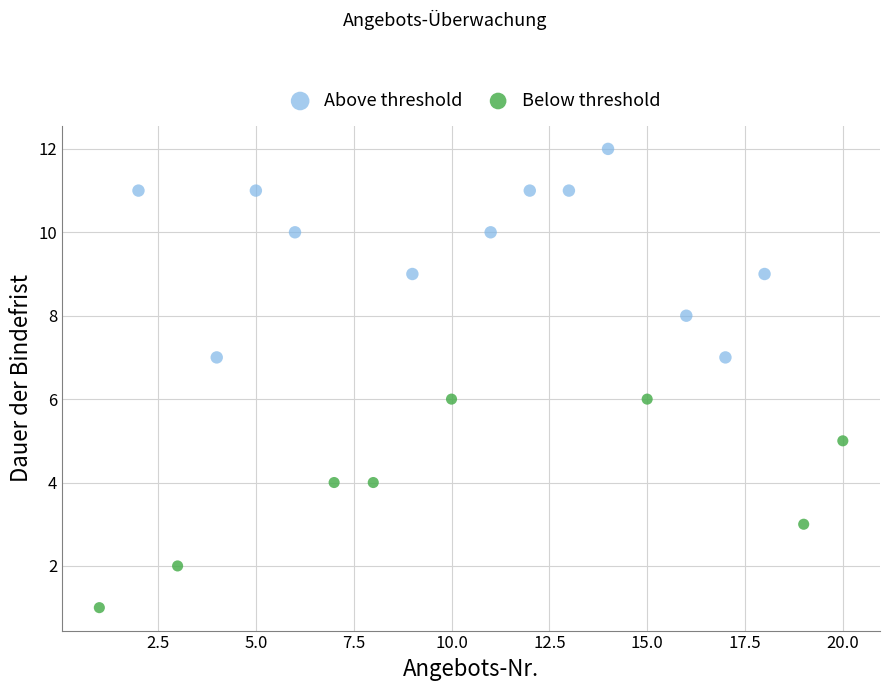

Which series contains the lowest Y value?

Below threshold